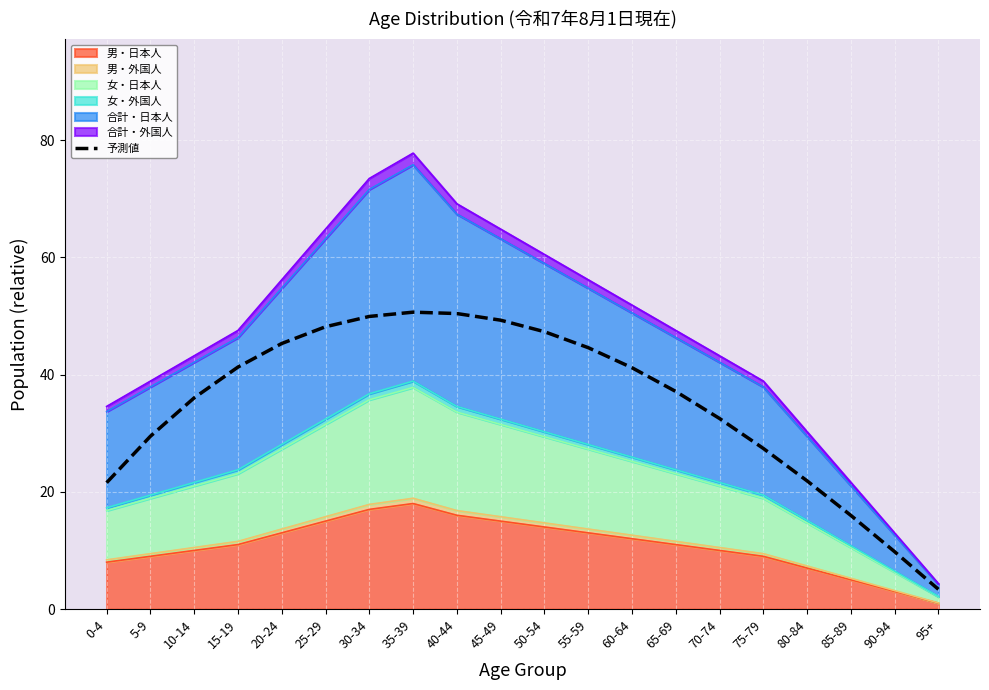

Which label corresponds to the smallest value in the chart?

95+